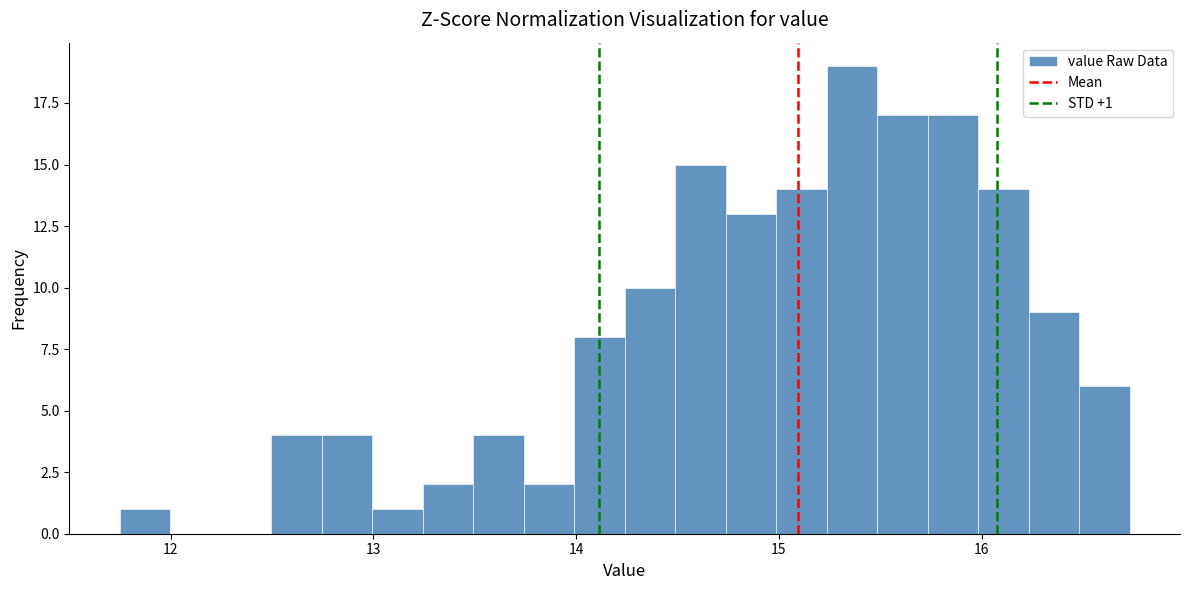

Read against the x-axis, roughly where is the centre of the tallest bar?

15.4